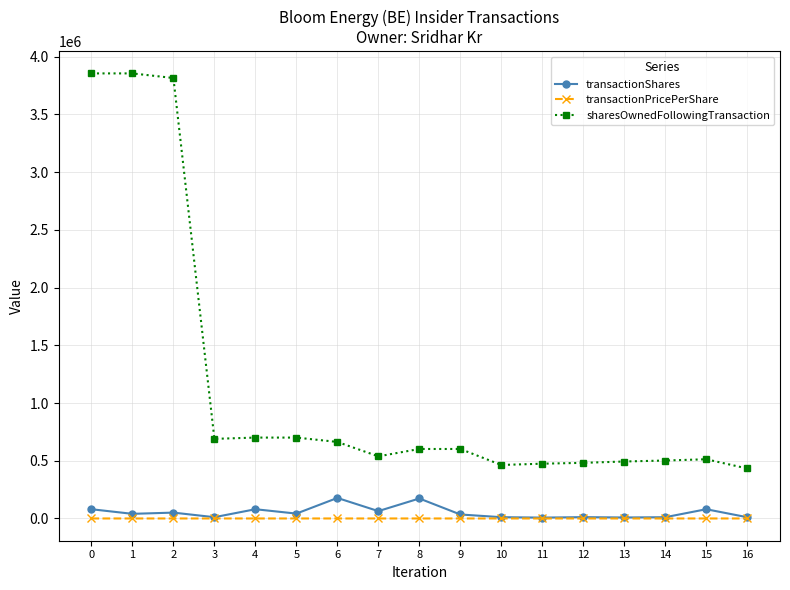

How many lines are shown in the chart?

3